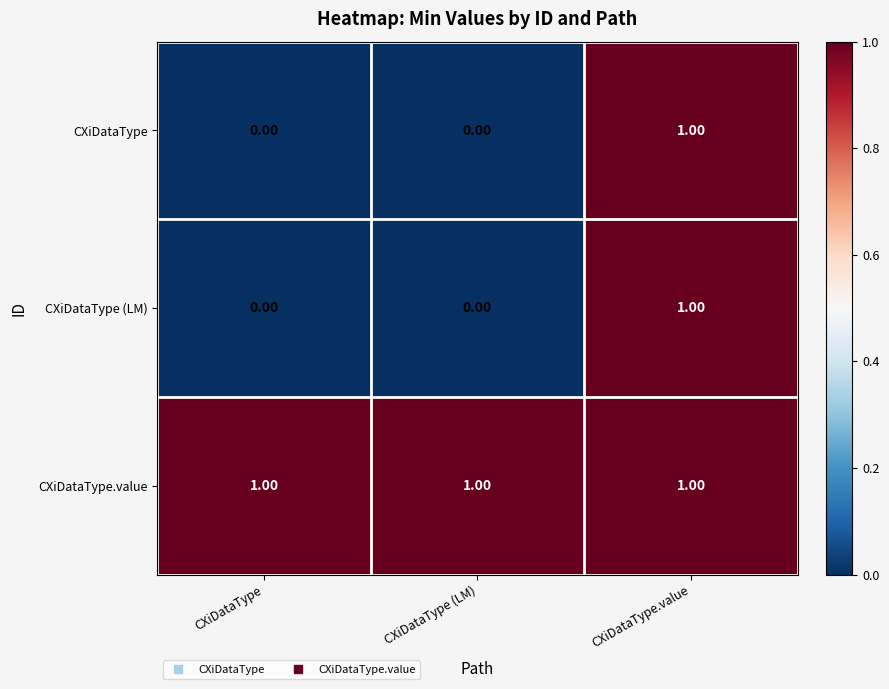

At which category is the sum across all series the highest?

CXiDataType.value